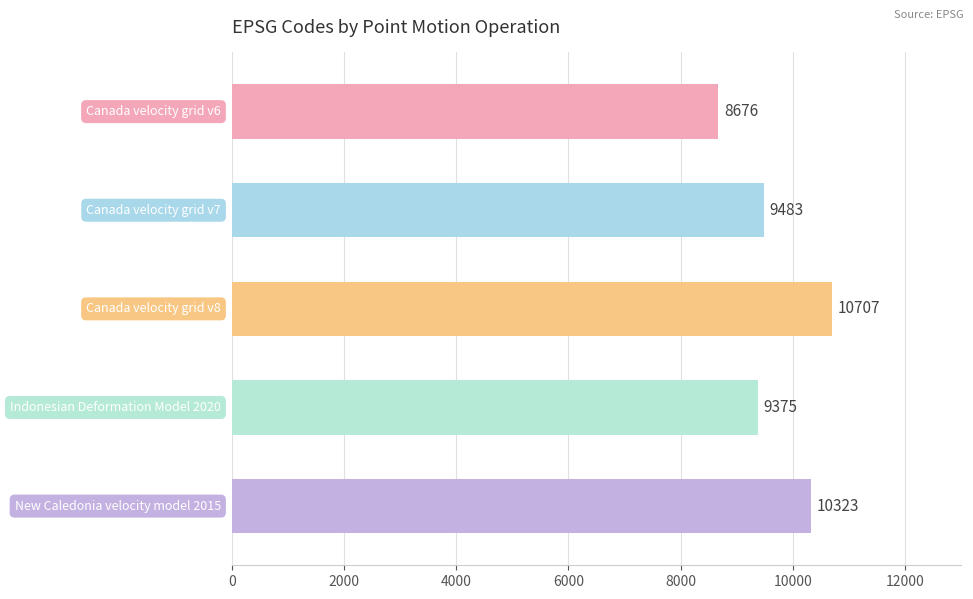

Reading top to bottom, list all the values displayed in this chart.

8676	9483	10707	9375	10323